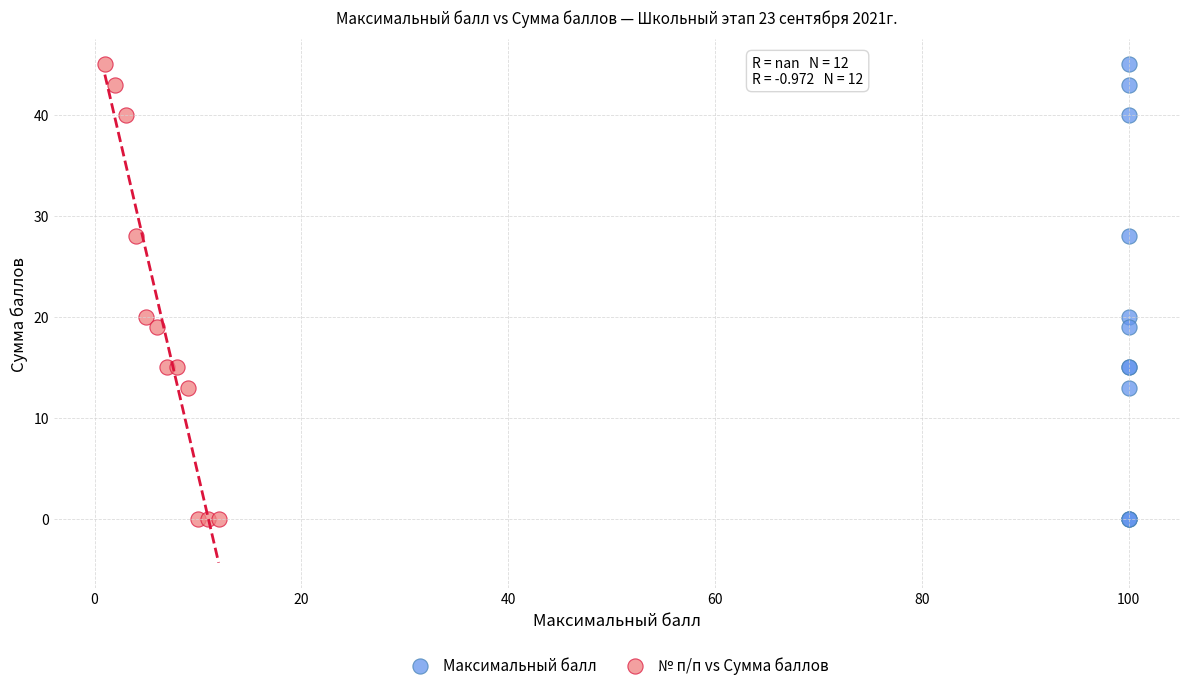

What are all the series names shown in the legend?

Максимальный балл, № п/п vs Сумма баллов